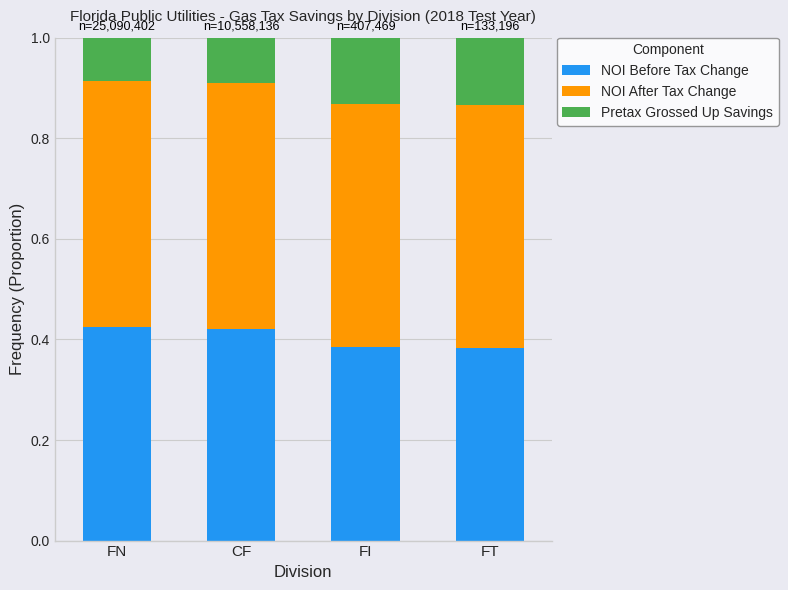

What is the total value across all series at FN?

1.0